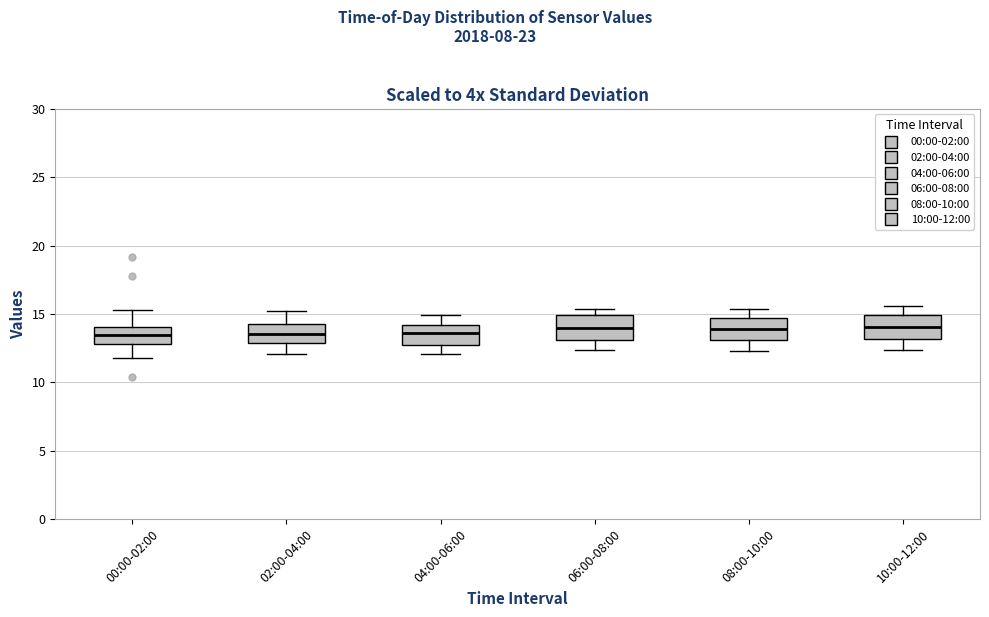

Where is the upper edge of the box for 10:00-12:00 on the y-axis? The values are not printed on the chart, so give them approximately, as read against the axis.

15.0